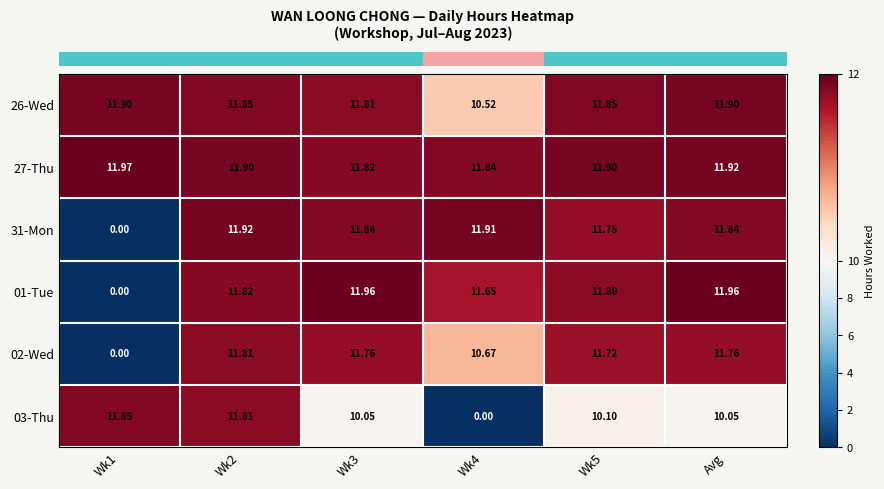

Is the value of 01-Tue at Avg greater than the value of 03-Thu at Wk5?

Yes